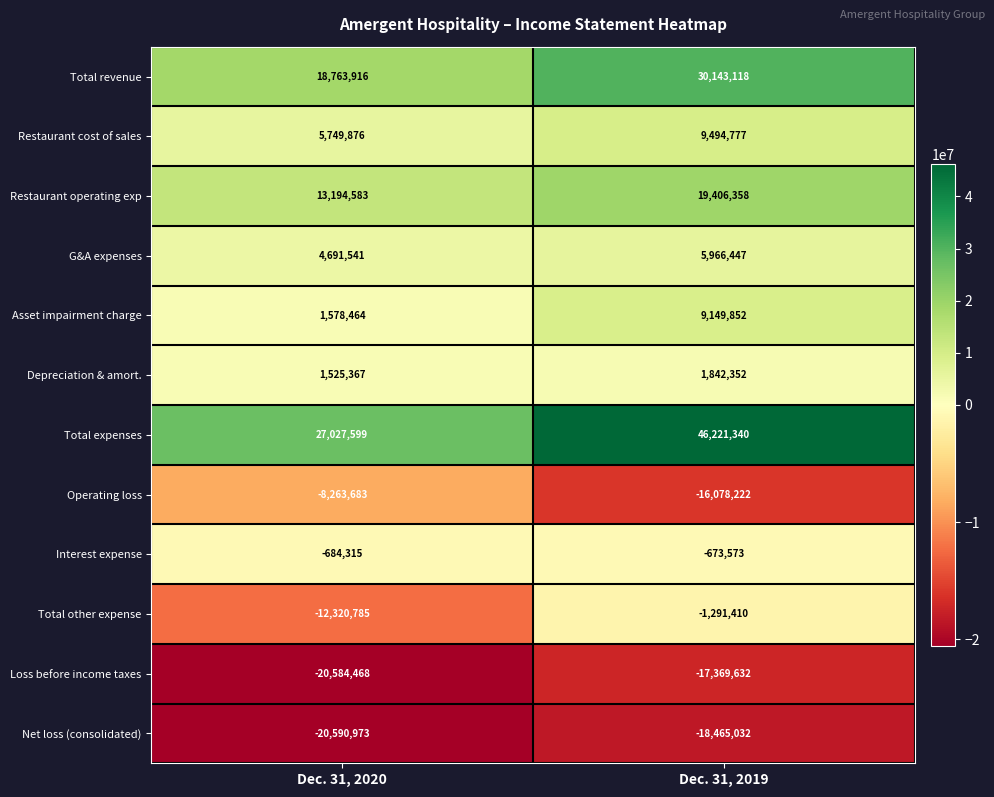

Is it true that Interest expense equals -673573 at Dec. 31, 2019?

True